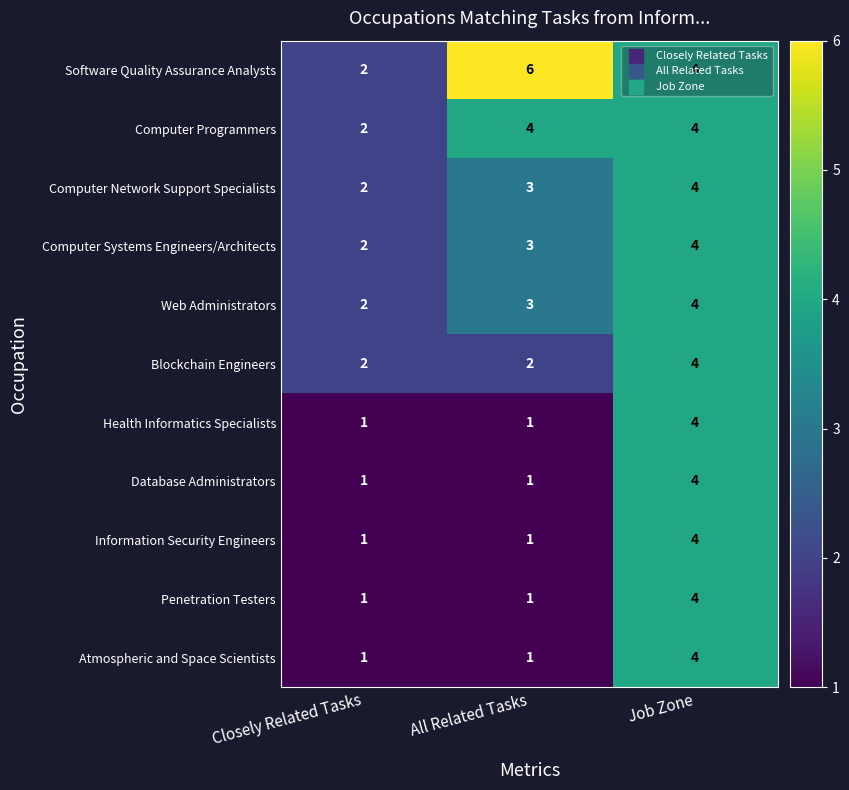

Which series has the largest range (max minus min)?

Software Quality Assurance Analysts